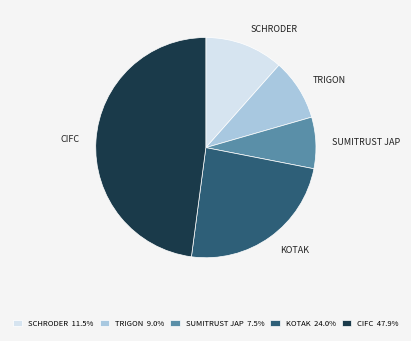

Does any single category account for the majority?

No